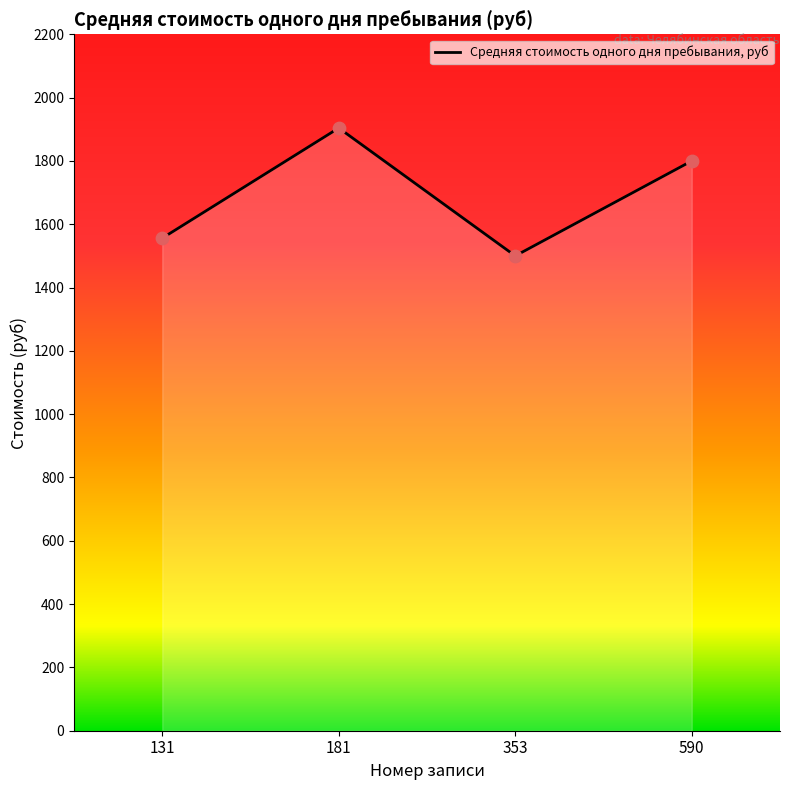

What is the change in value from 131 to 590?

+244